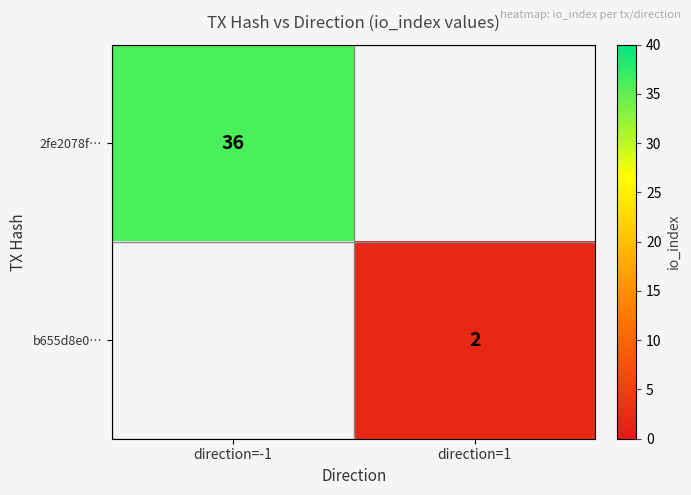

True or false: 2fe2078f… has a value of 64 at direction=-1.

False